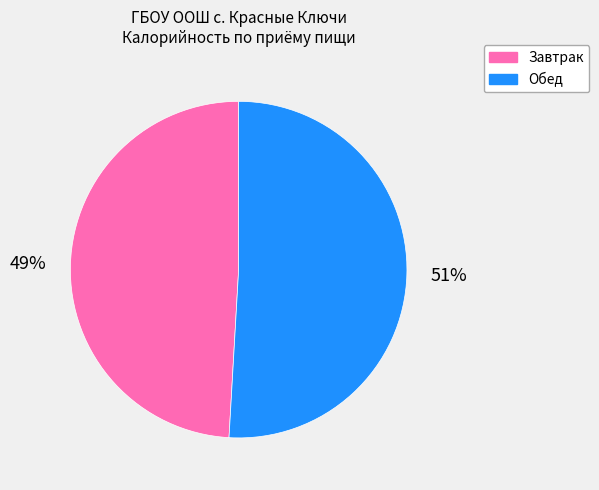

Is the sum of Обед and Завтрак greater than half?

Yes